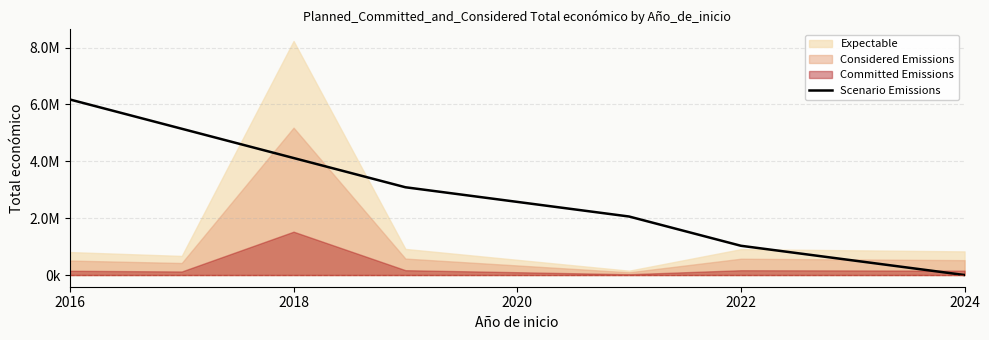

What is the label of the 1st point from the left?

2016